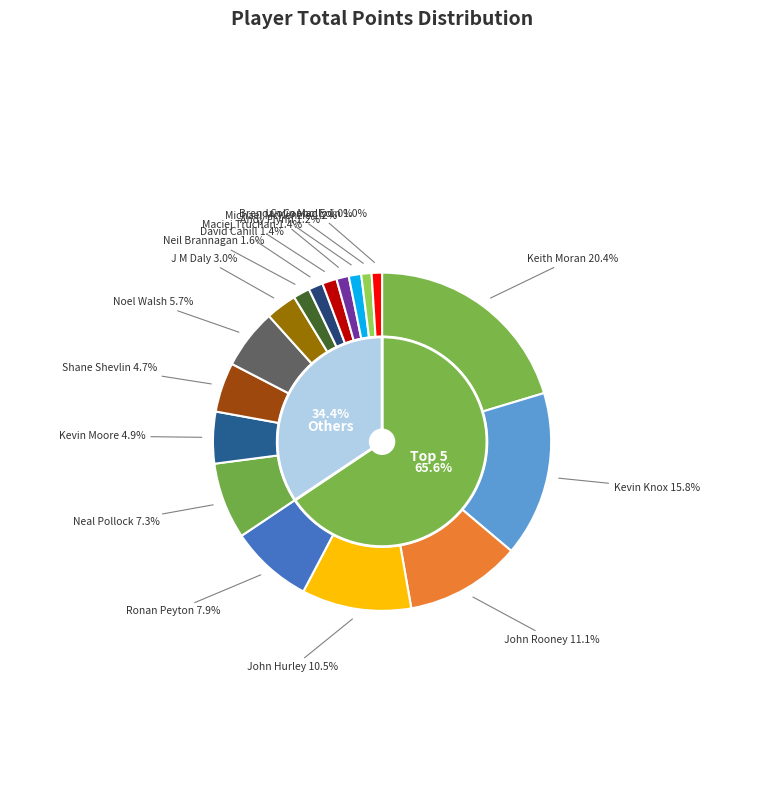

To the nearest percent, what portion does Keith Moran represent?

20%